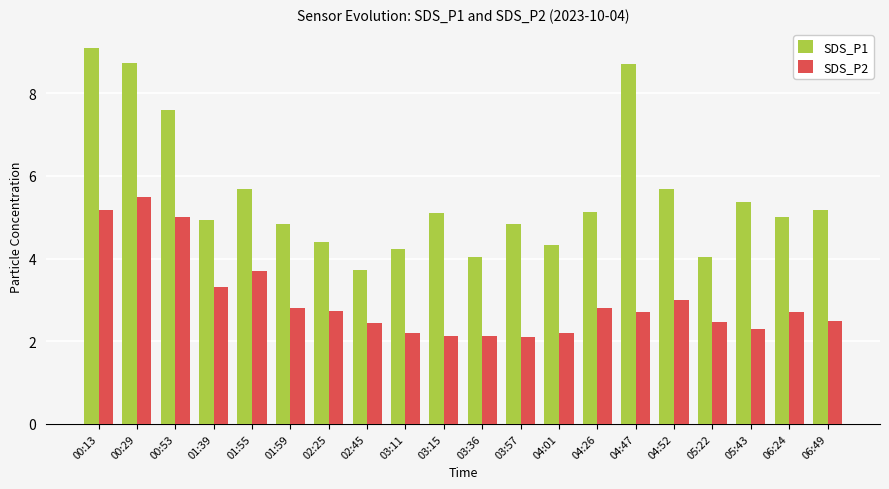

How many categories are shown in the chart?

20